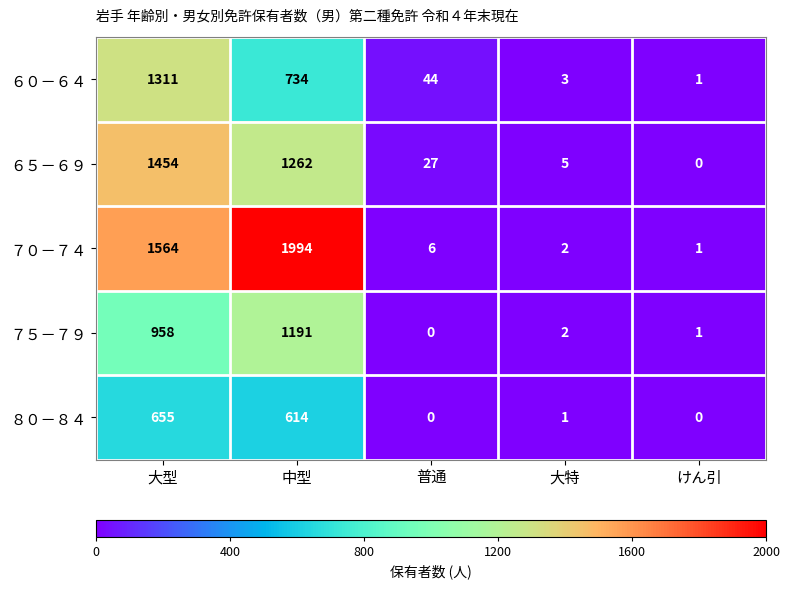

At which label does ６０－６４ reach its peak?

大型